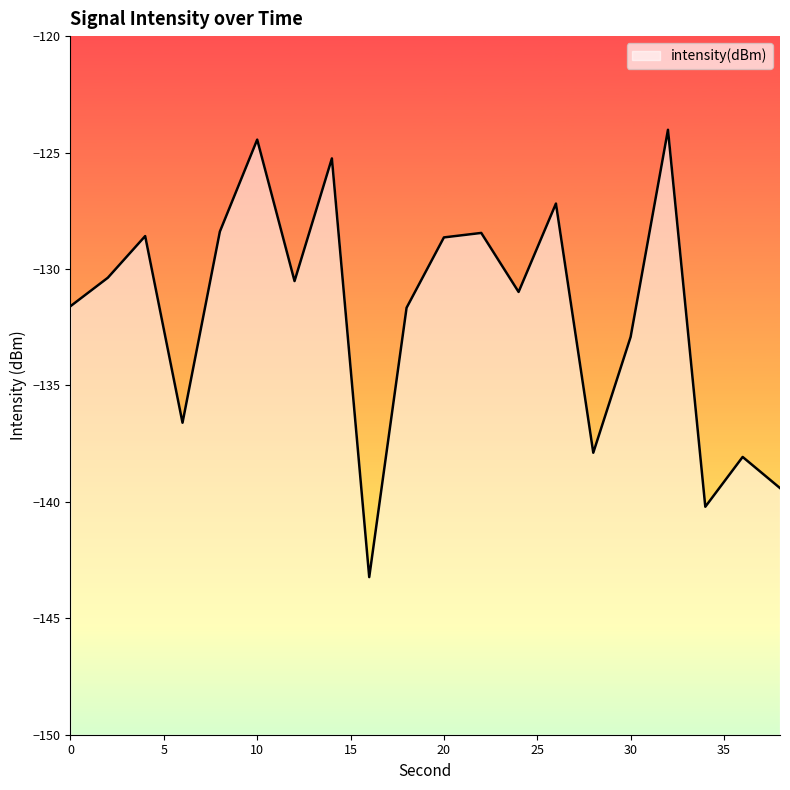

Which category has the lowest value across all series?

16